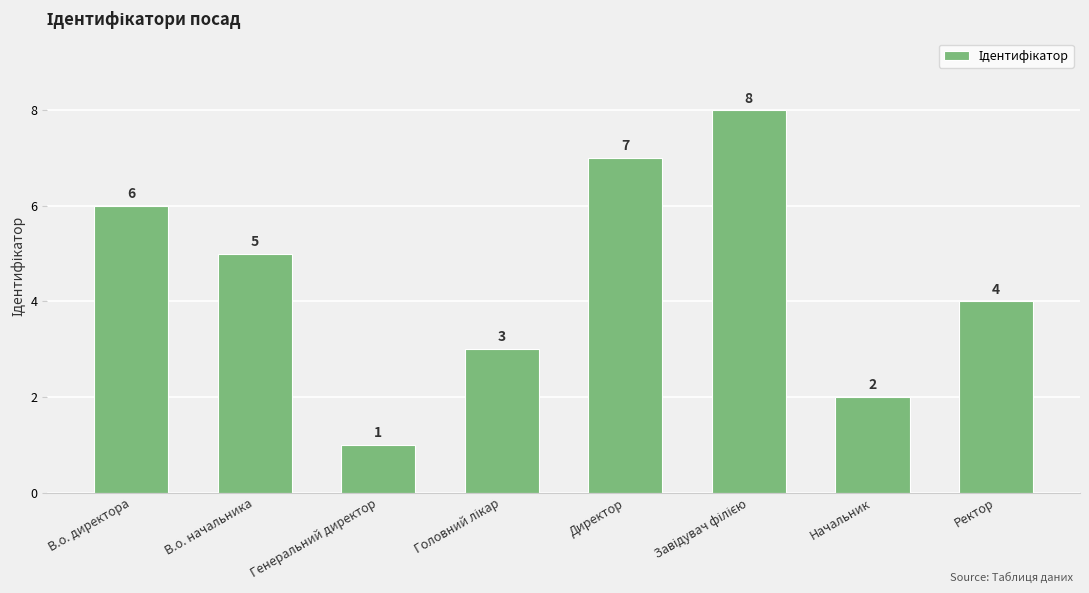

The chart shows a value of 3 at Начальник. True or false?

False